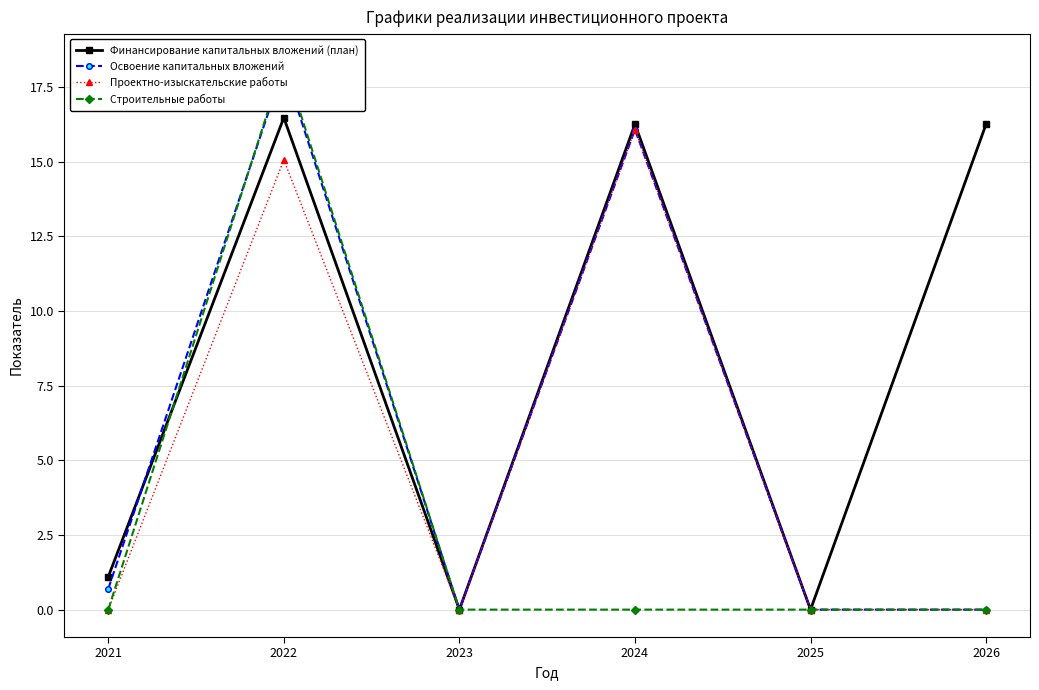

What is the sum of all Финансирование капитальных вложений (план) values?

50.1